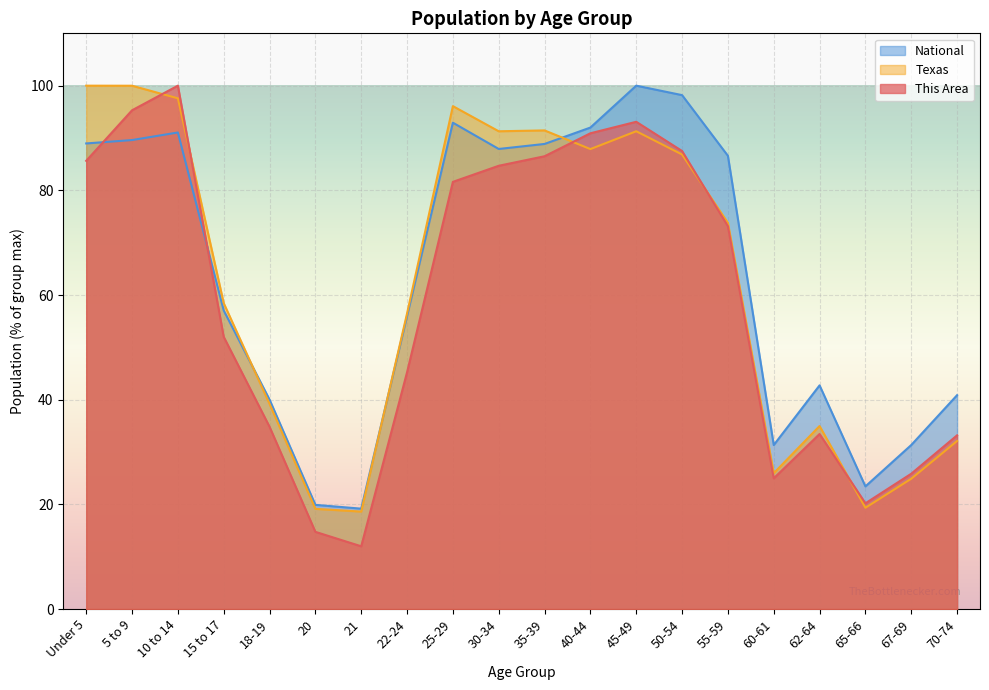

True or false: Texas and National intersect in this chart.

True